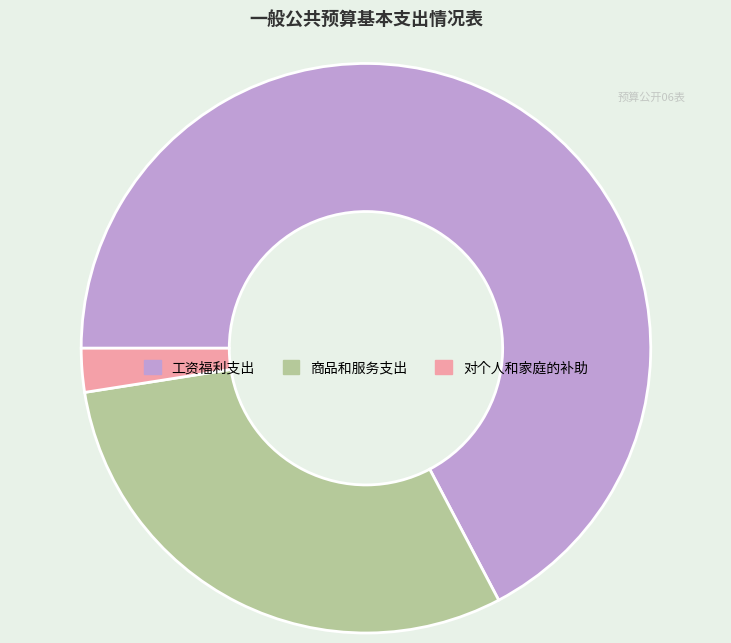

True or false: 工资福利支出 accounts for 67% of the total.

True